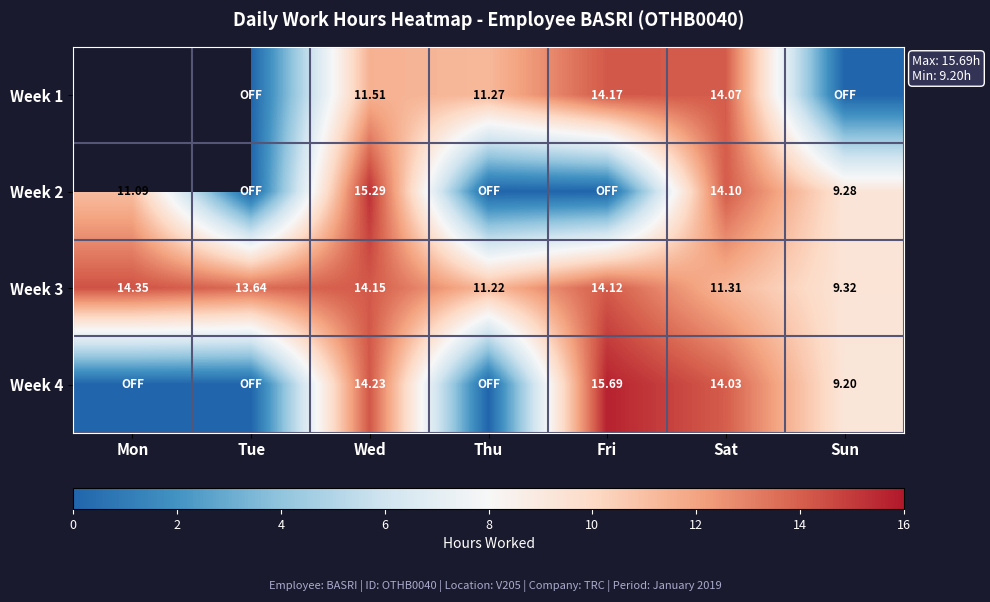

What is the sum of all Week 2 values?

49.8